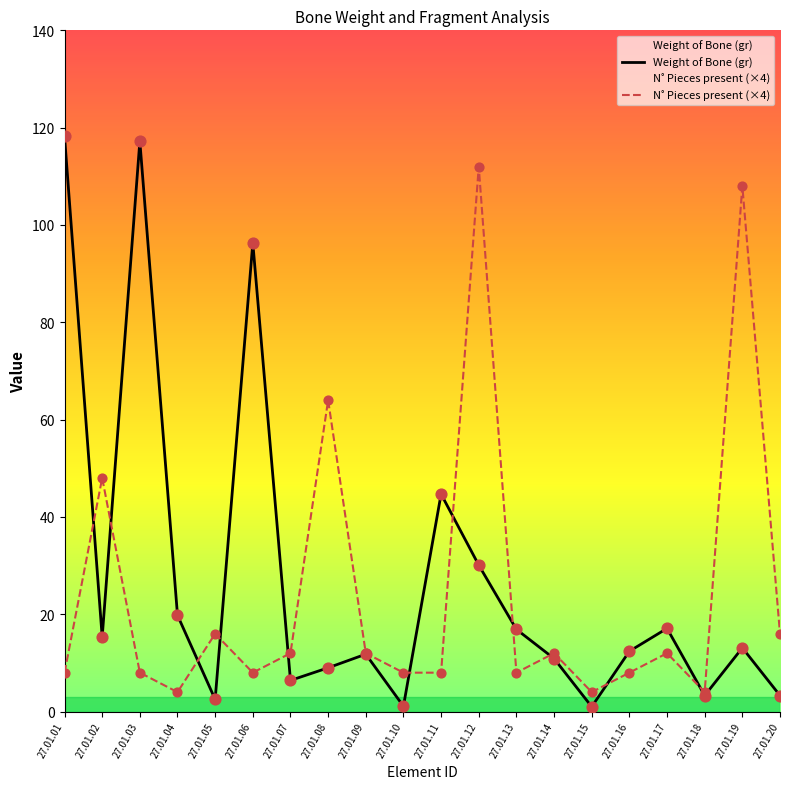

At how many categories does at least one series exceed 13?

13